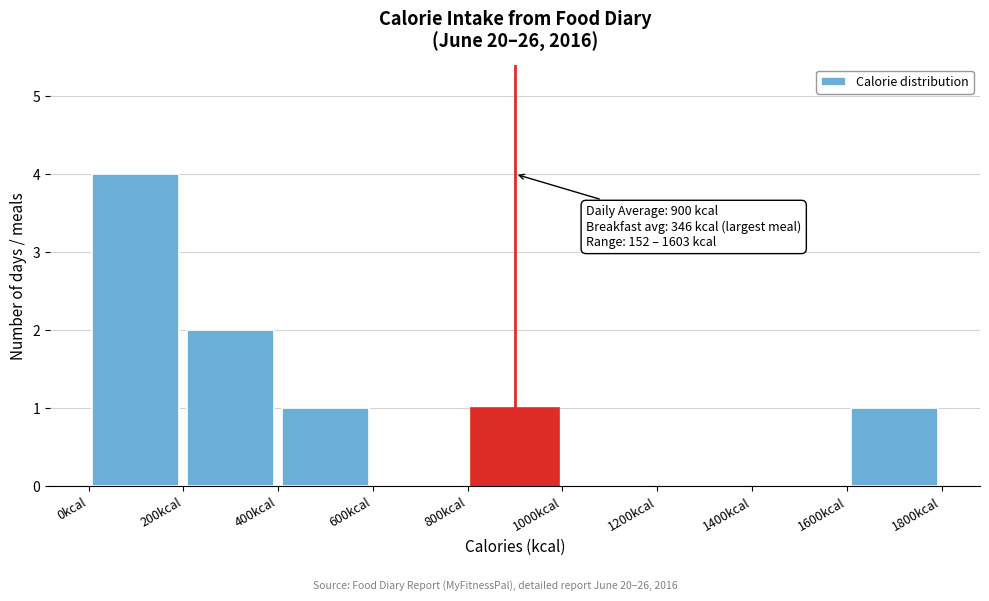

Over which range of the x-axis is the bar tallest?

0 to 200